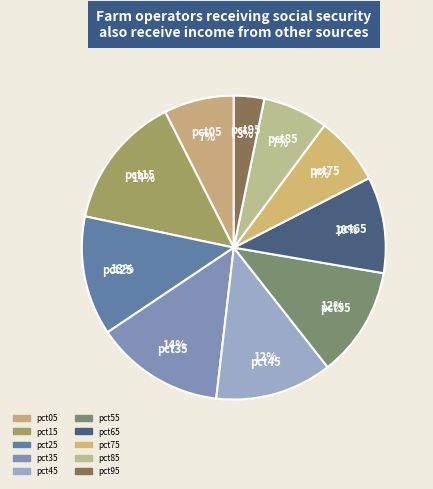

What is the smallest slice in the pie chart?

pct95